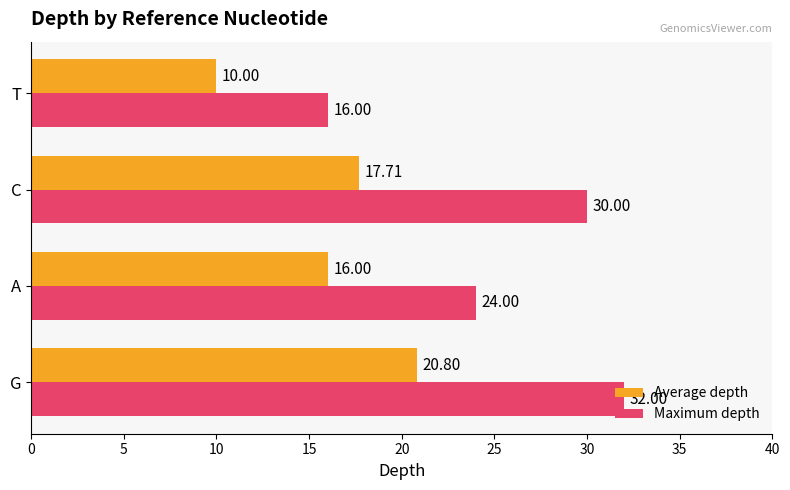

Between A and C, which series saw the biggest shift?

Maximum depth